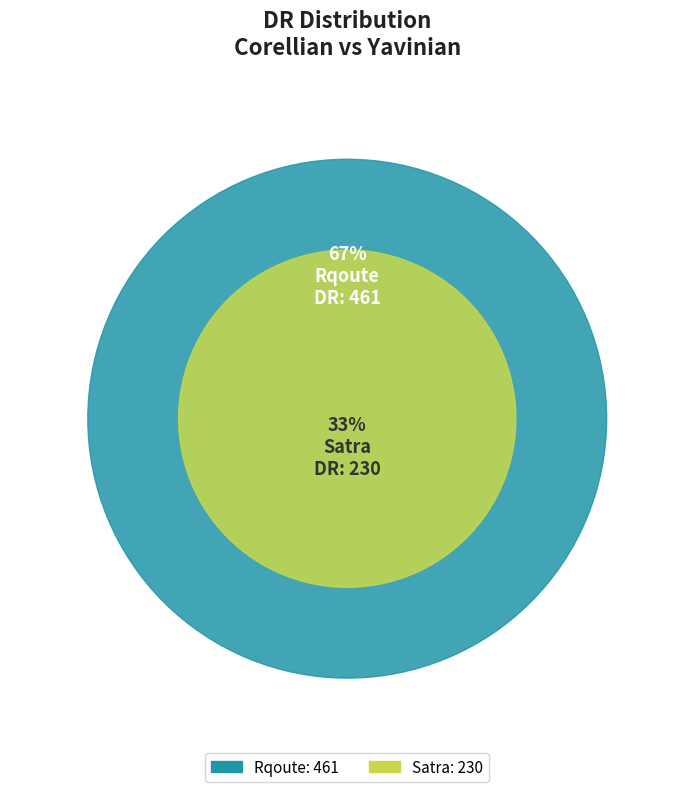

What percentage is the Rqoute slice, to the nearest percent?

67%